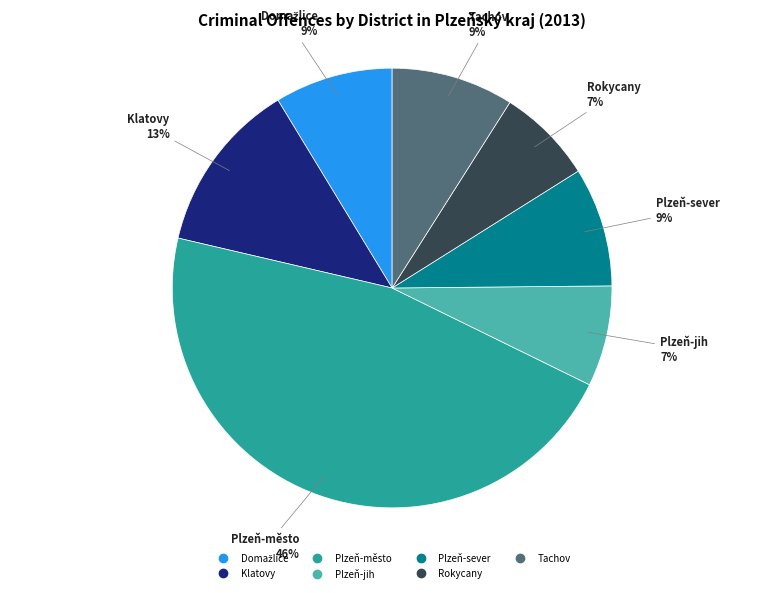

To the nearest percent, what portion does Plzeň-sever represent?

9%